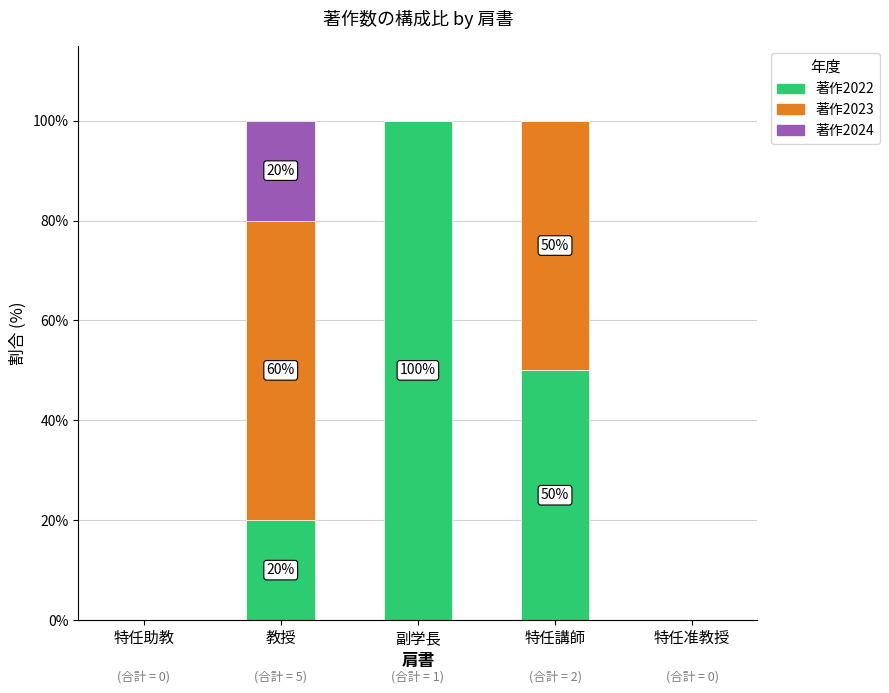

Which category has the highest value in the 著作2022 series?

副学長